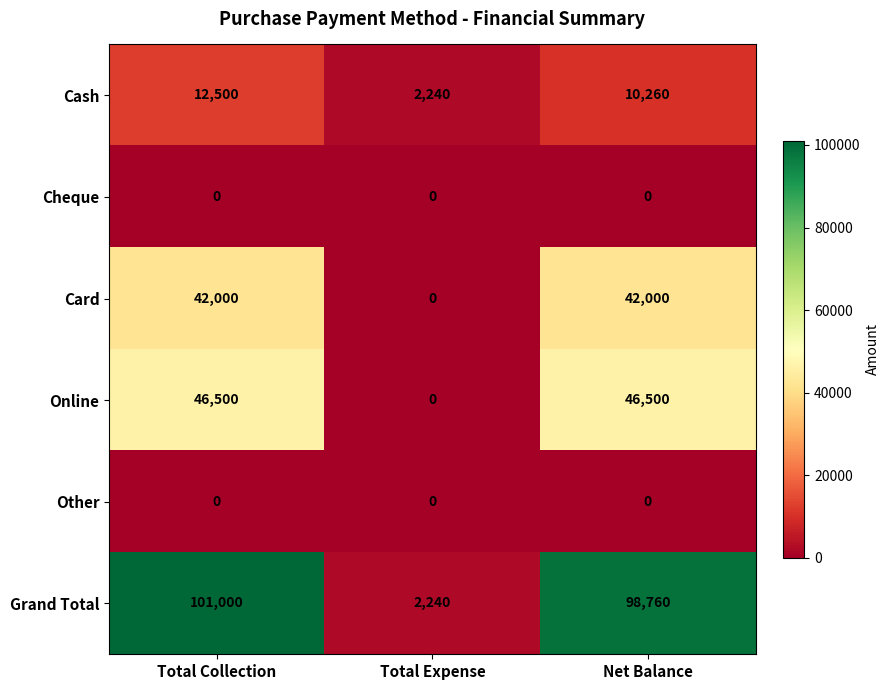

What is the sum of all Grand Total values?

202000